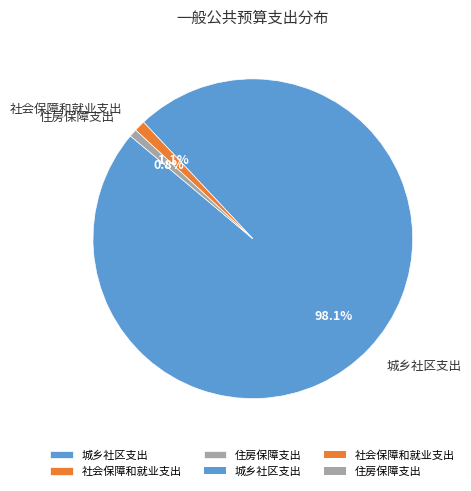

How many slices are in this pie chart?

3